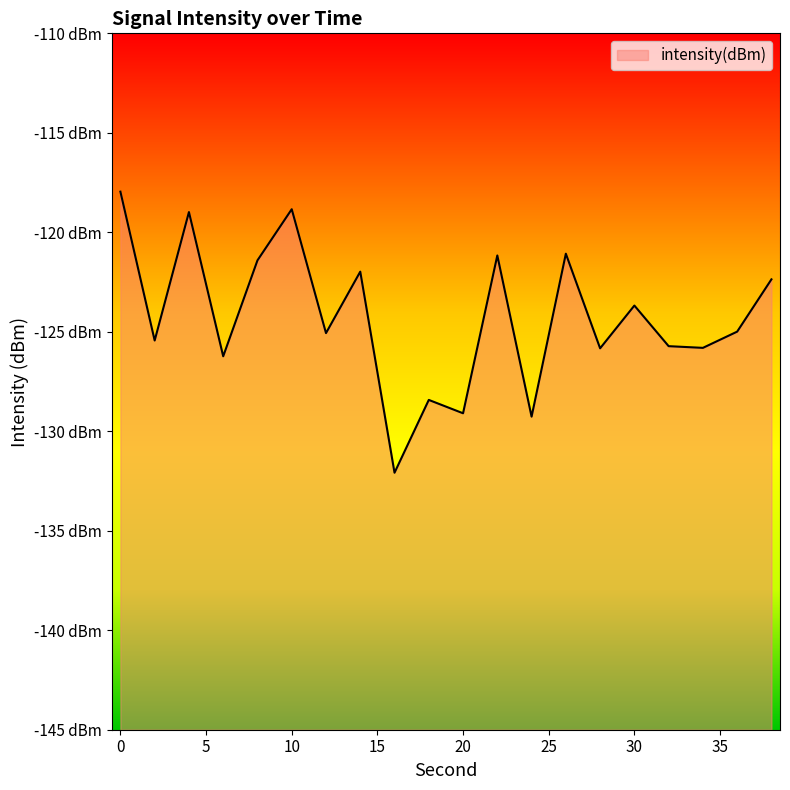

How many lines are shown in the chart?

1